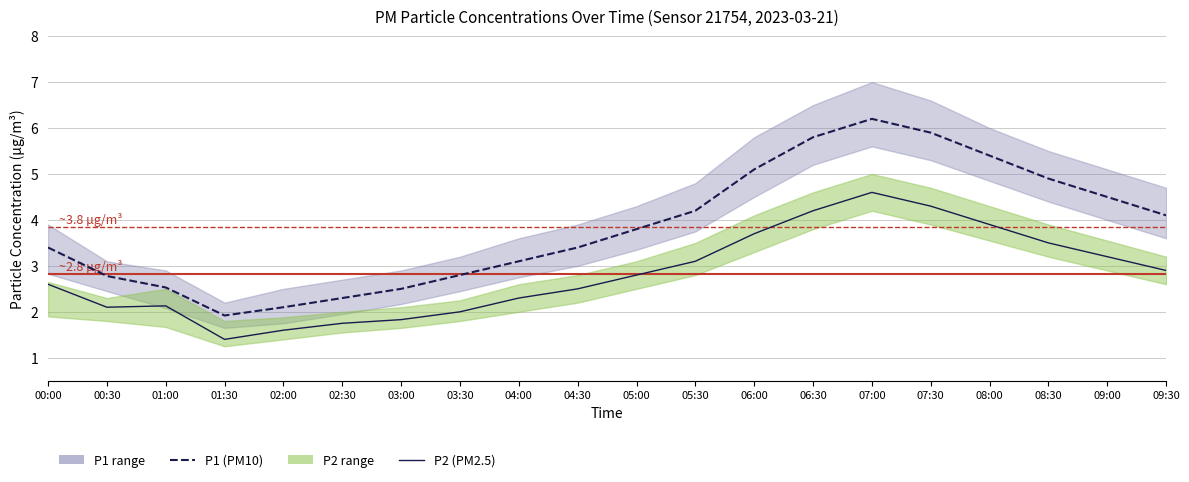

True or false: P2 (PM2.5) and P1 (PM10) intersect in this chart.

False